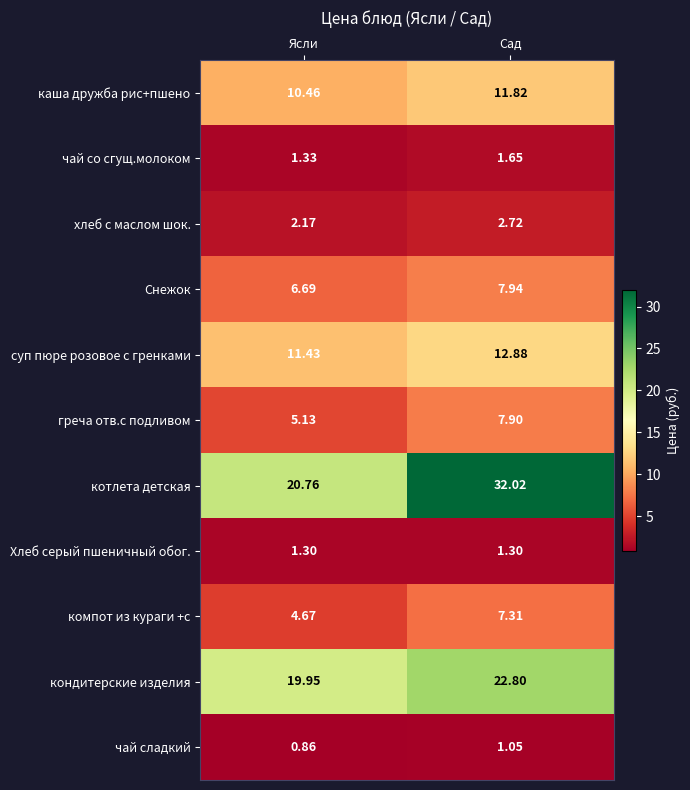

What is the spread (max minus min) of values at Сад?

31.0